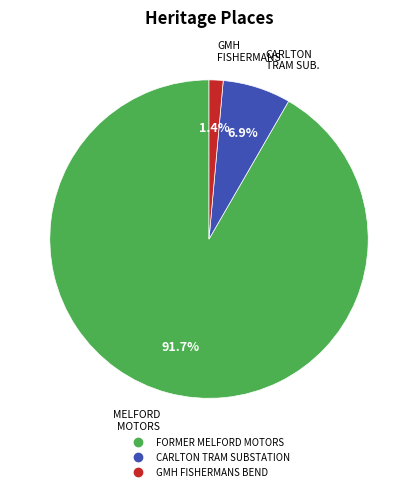

Is GMH FISHERMANS BEND the majority of the pie?

No